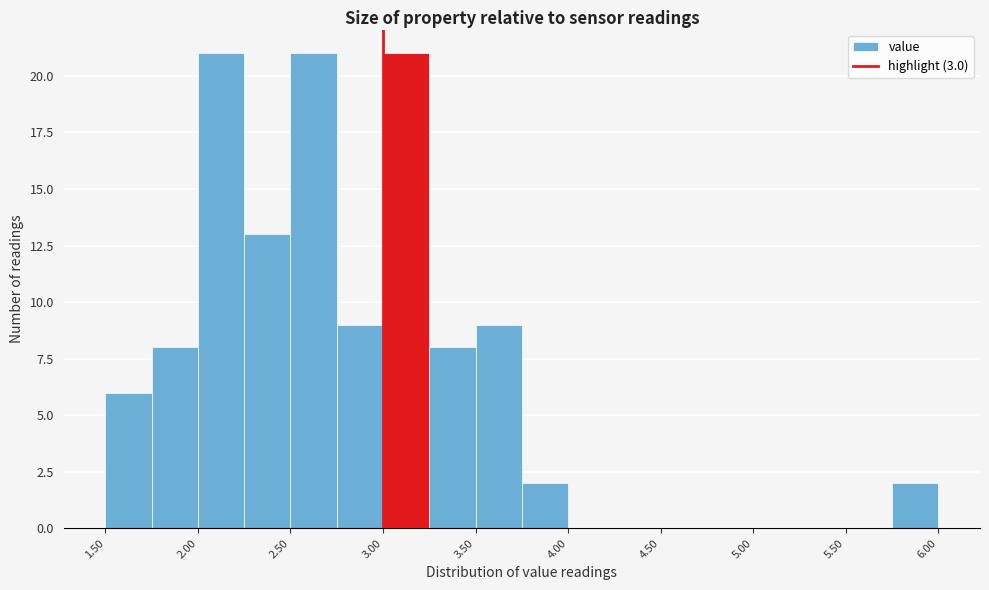

Reading left to right, list every bar in this chart as the range it spans on the x-axis followed by its height. The values are not printed on the chart, so give them approximately, as read against the axis.

1.50 to 1.75: 6
1.75 to 2.00: 8
2.00 to 2.25: 21
2.25 to 2.50: 13
2.50 to 2.75: 21
2.75 to 3.00: 9
3.00 to 3.25: 21
3.25 to 3.50: 8
3.50 to 3.75: 9
3.75 to 4.00: 2
4.00 to 4.25: 0
4.25 to 4.50: 0
4.50 to 4.75: 0
4.75 to 5.00: 0
5.00 to 5.25: 0
5.25 to 5.50: 0
5.50 to 5.75: 0
5.75 to 6.00: 2